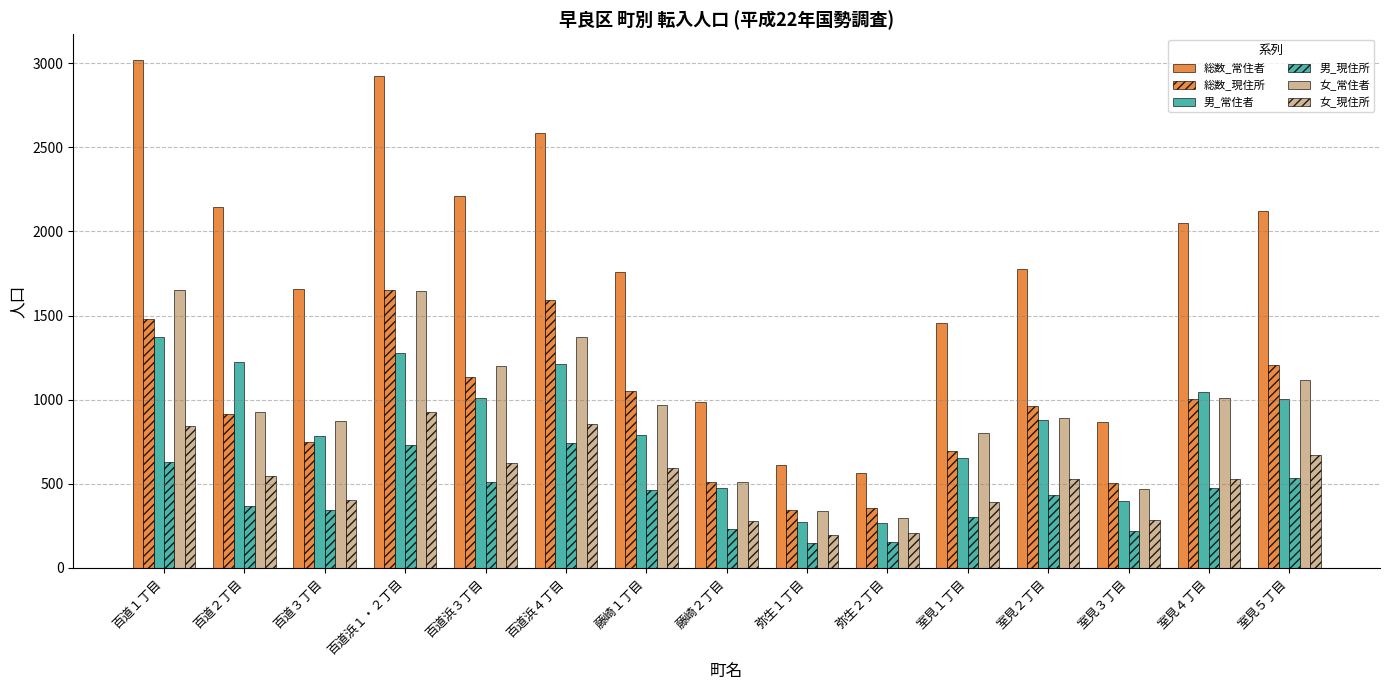

How many data points does each series have?

15